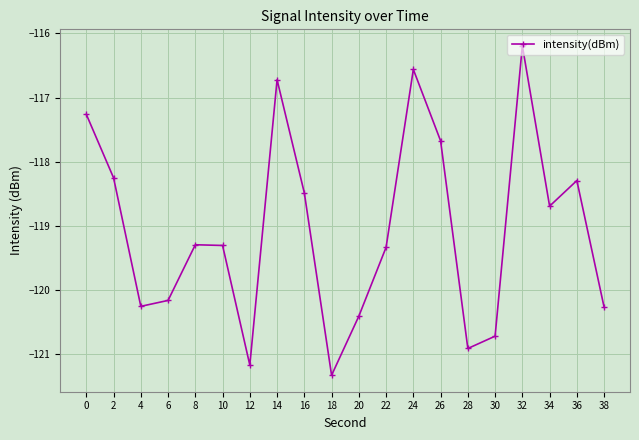

What is the difference between the maximum and second lowest values?

5.0